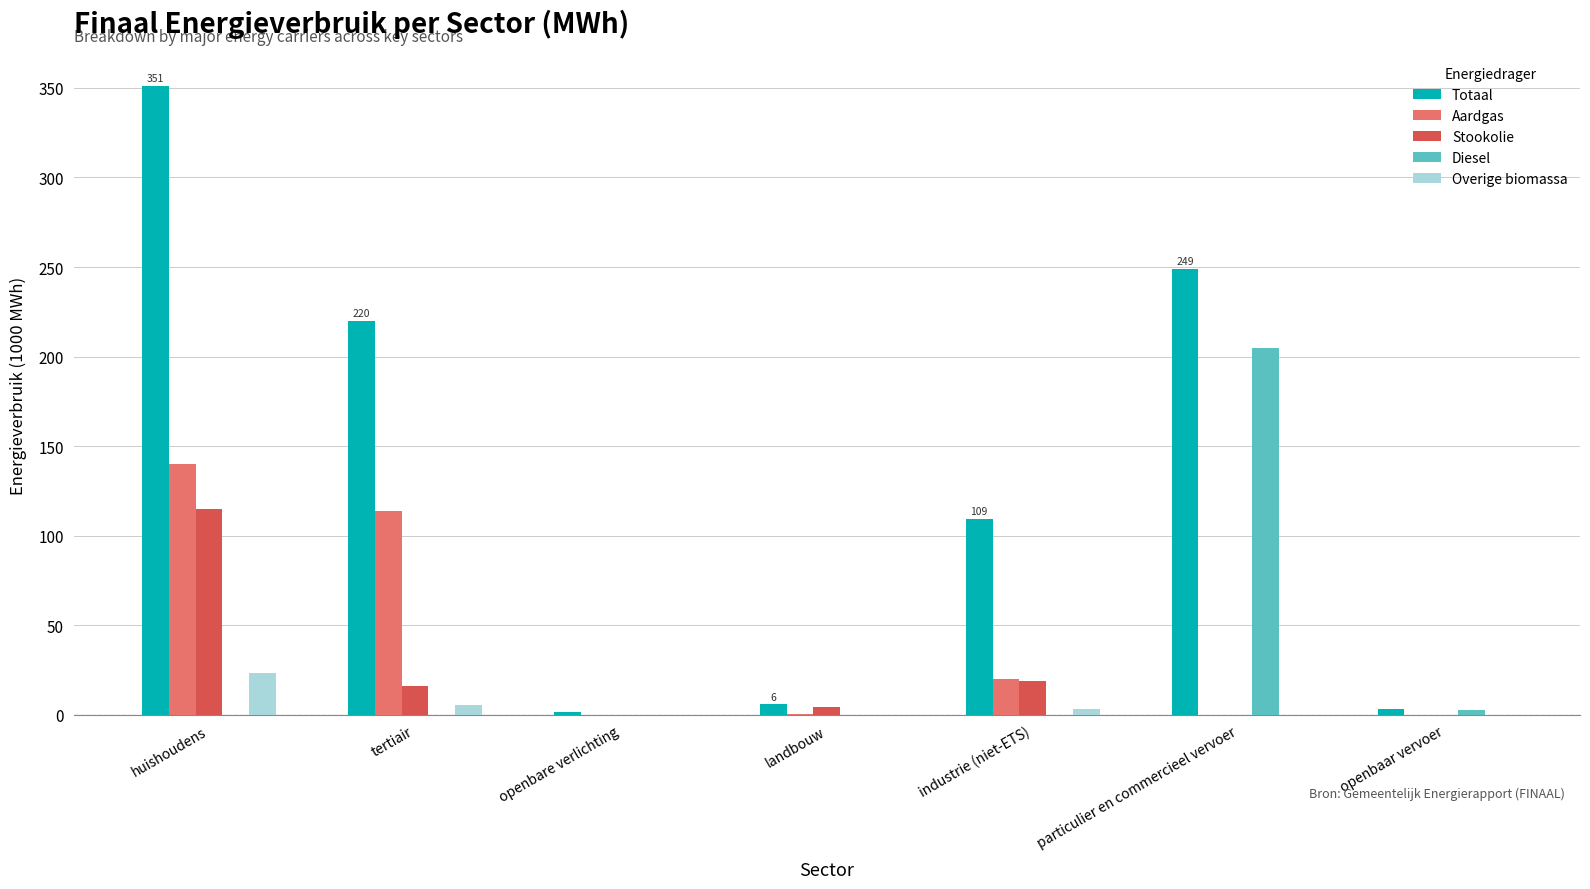

Which series changed the most between huishoudens and landbouw?

Totaal